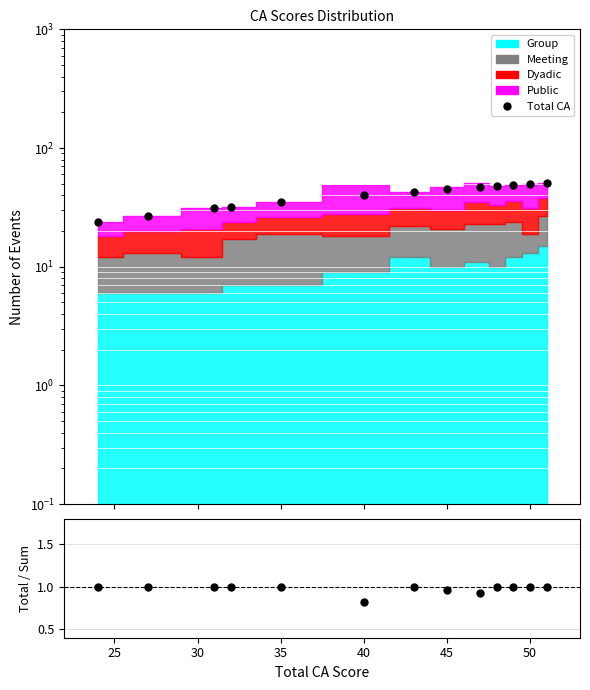

How many categories are shown in the chart?

13